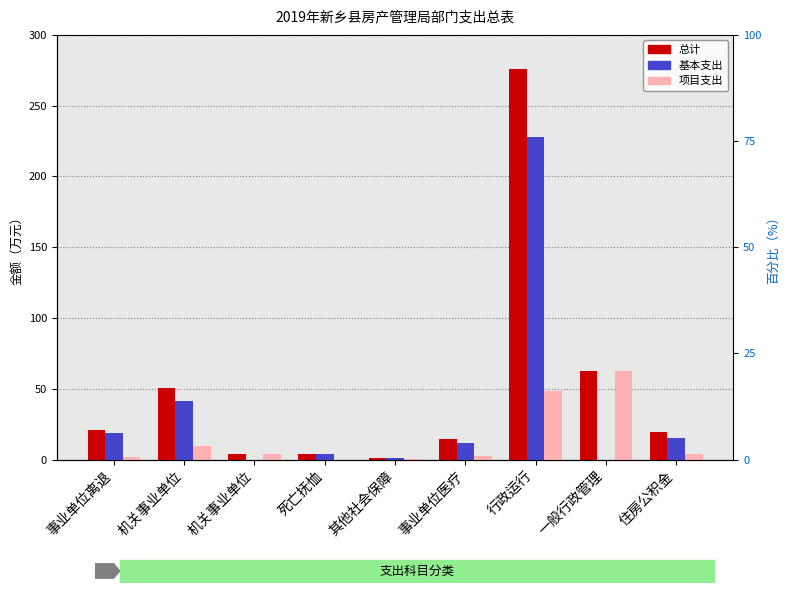

Is the value of 项目支出 at 其他社会保障 greater than the value of 总计 at 住房公积金?

No